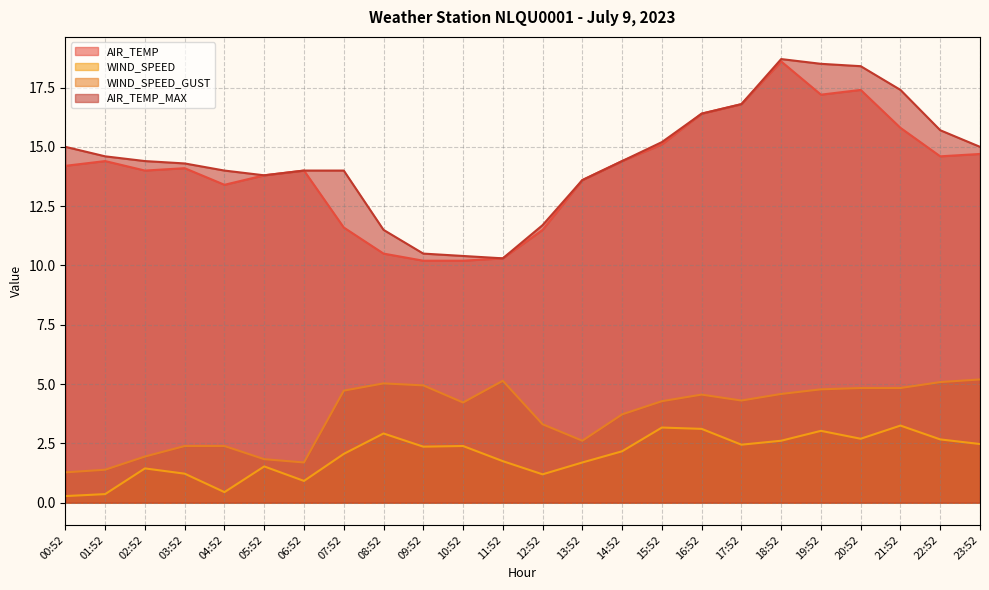

What is the spread (max minus min) of values at 07:52?

11.9